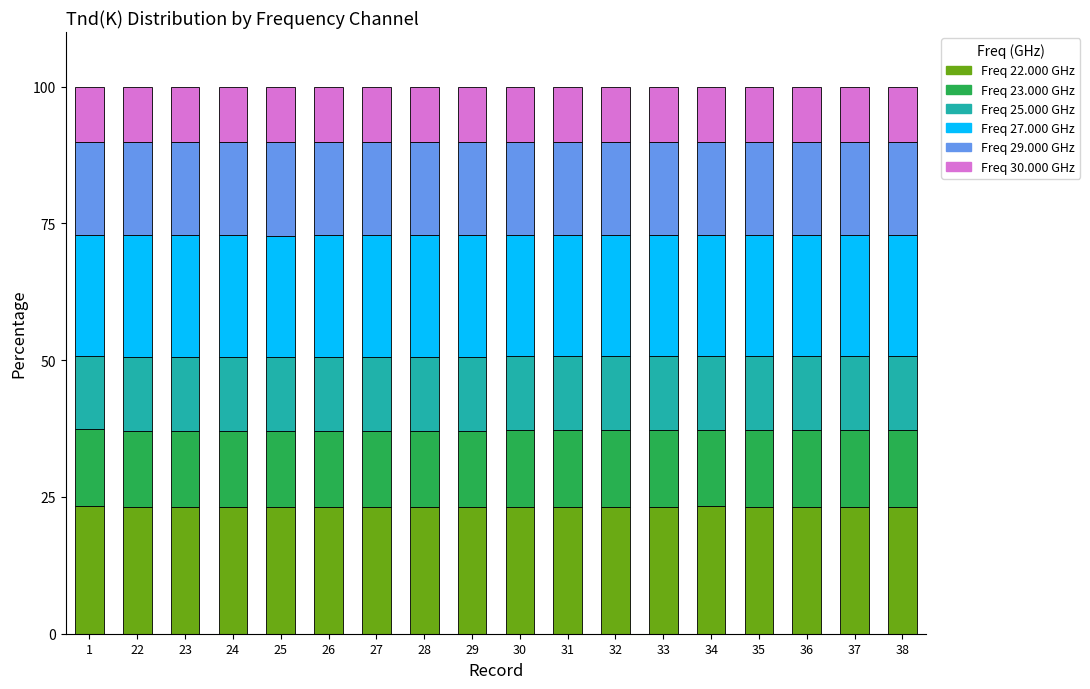

Is it true that Freq 22.000 GHz equals 40.0 at 33?

False